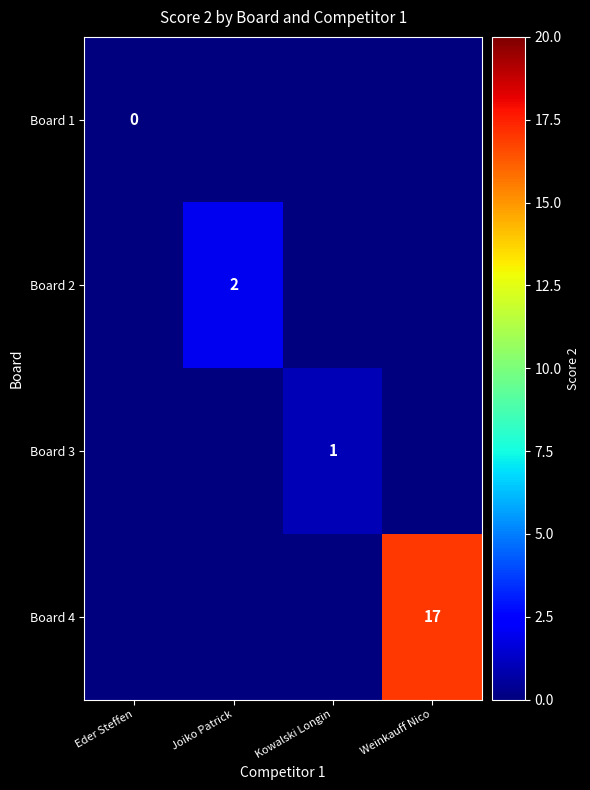

At which category is the sum across all series the highest?

Weinkauff Nico